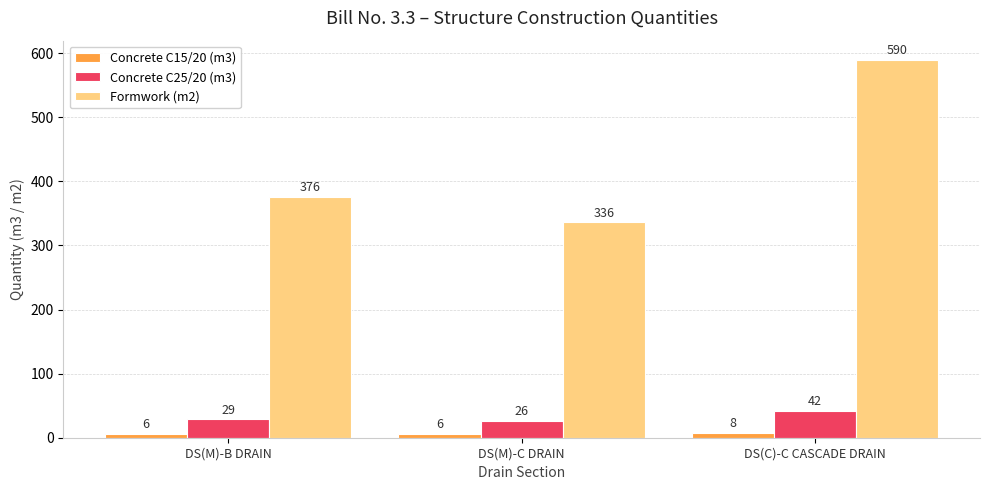

Which series has the largest total across all categories?

Formwork (m2)